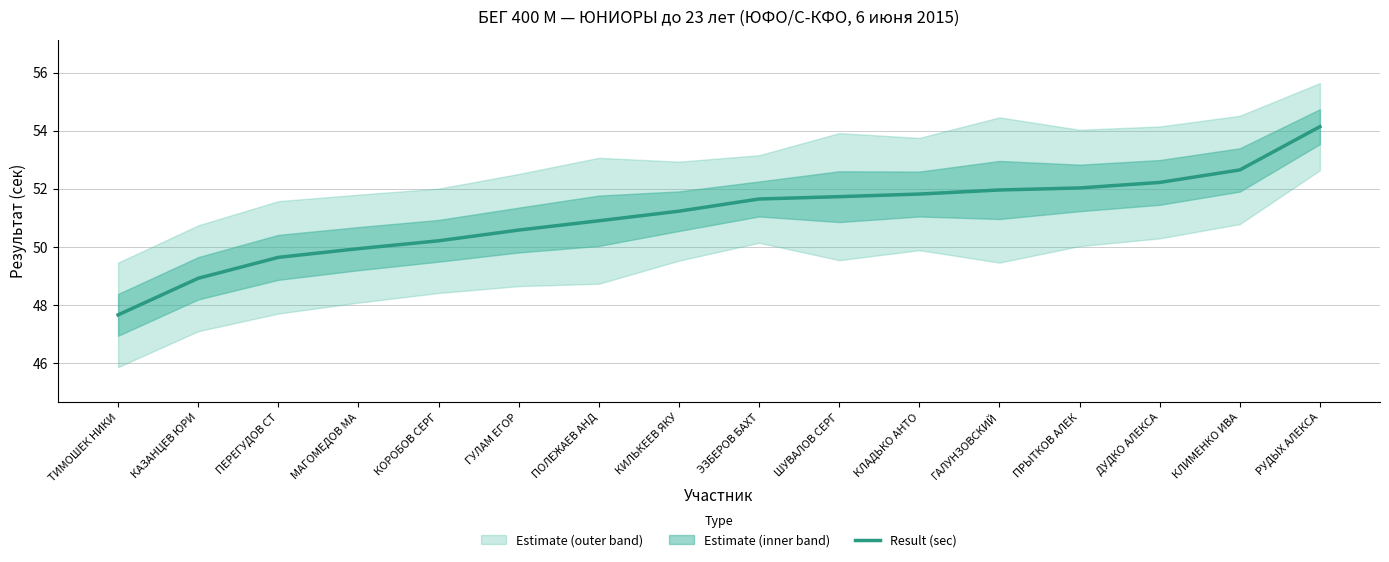

What is the value of the 2nd point from the left?

48.9